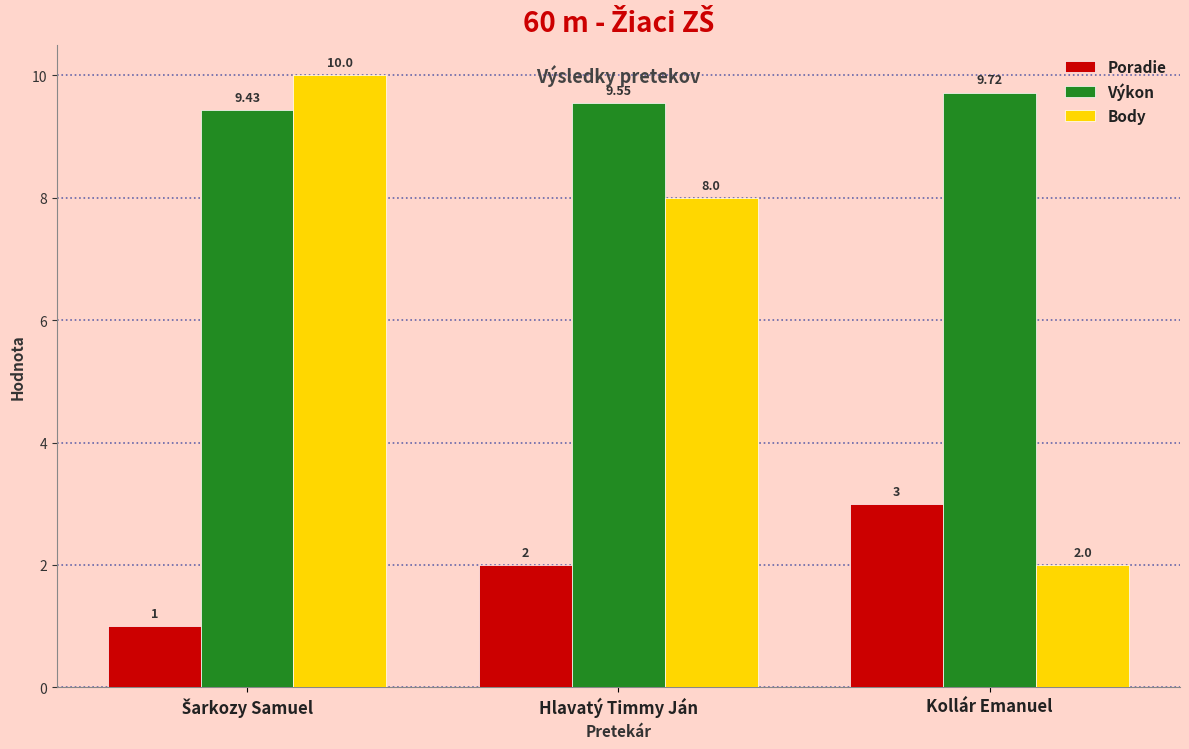

What is the value of the Výkon bar at the 1st from the left?

9.4